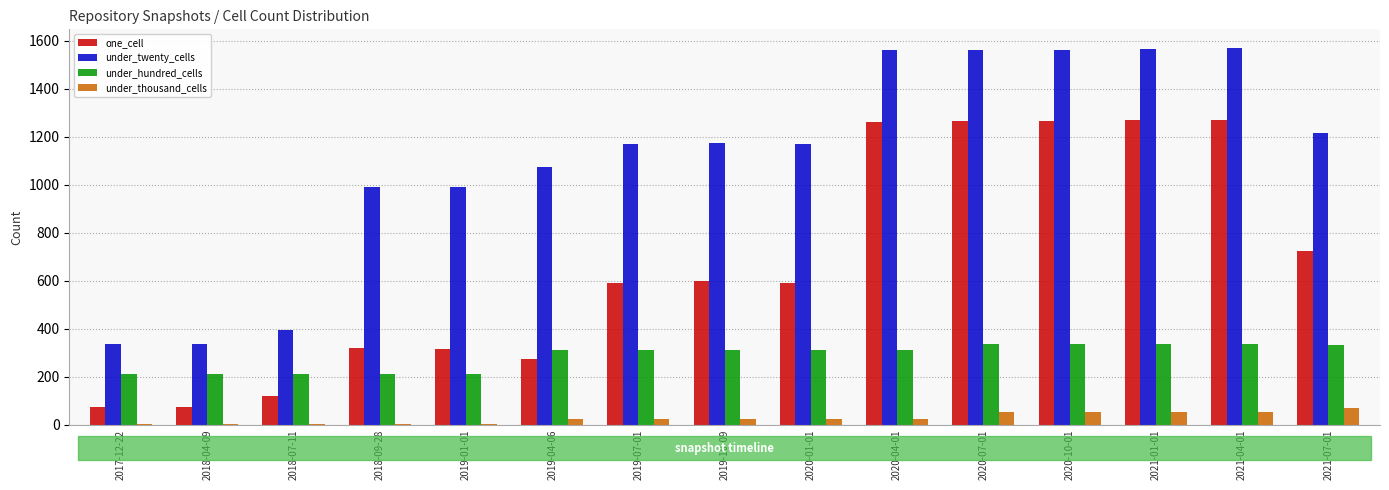

Which series has the largest total across all categories?

under_twenty_cells